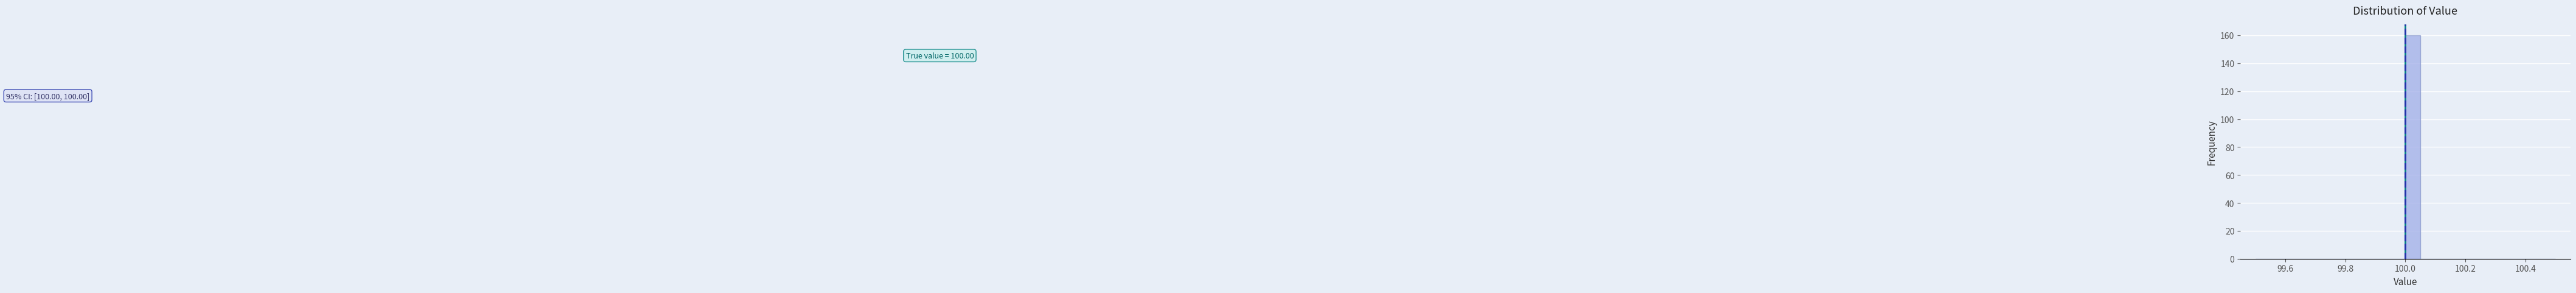

Around what value on the x-axis is the tallest bar? Give the approximate position of its centre, as read against the axis.

100.02